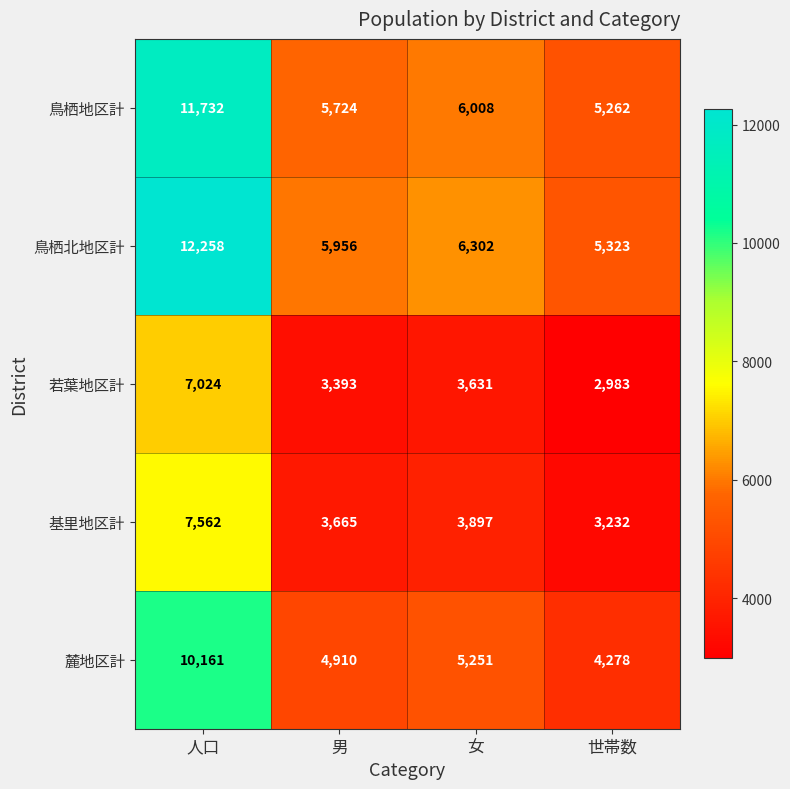

What is the minimum value shown in the chart?

2983